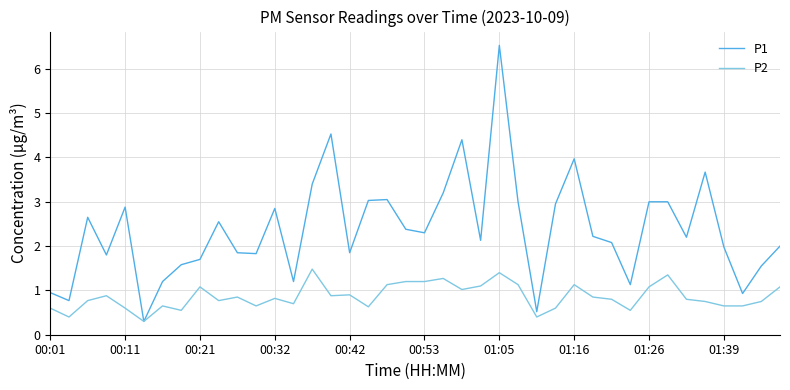

What is the lowest value of the P1 series?

0.3